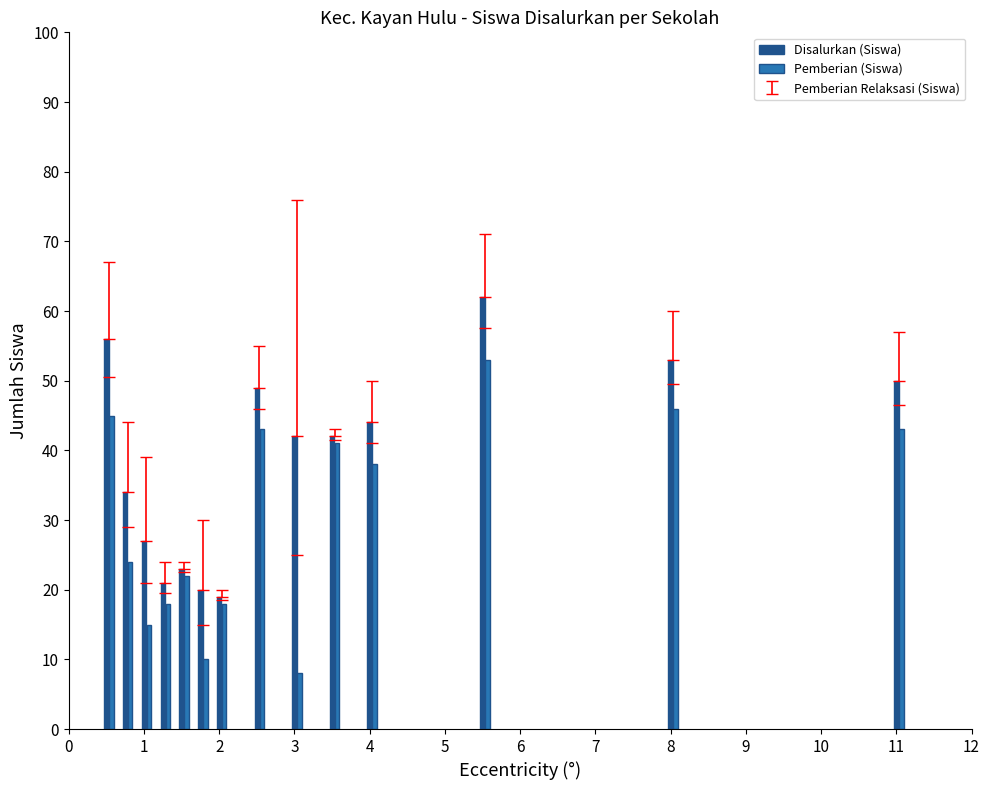

Is the value of Pemberian Relaksasi (Siswa) at SD N 19 greater than the value of Disalurkan (Siswa) at SD N 09?

No